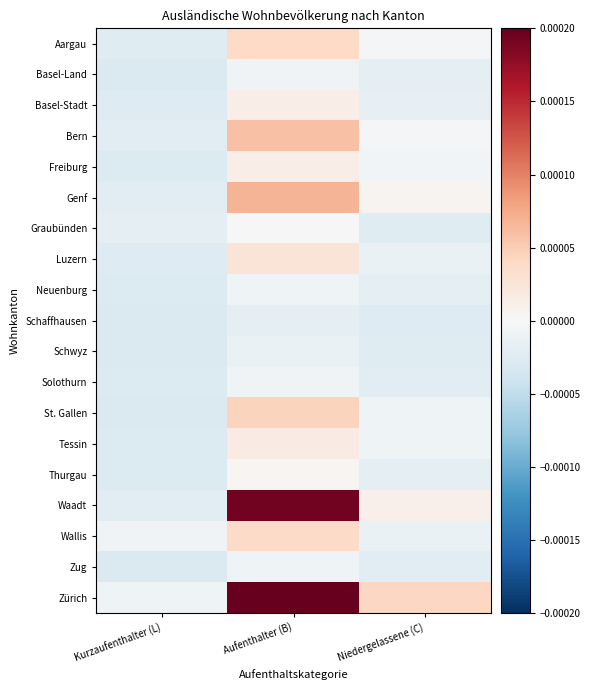

At Aufenthalter (B), list the series in order from largest to smallest.

Zürich, Waadt, Genf, Bern, St. Gallen, Aargau, Wallis, Luzern, Tessin, Basel-Stadt, Freiburg, Thurgau, Graubünden, Basel-Land, Solothurn, Neuenburg, Zug, Schwyz, Schaffhausen